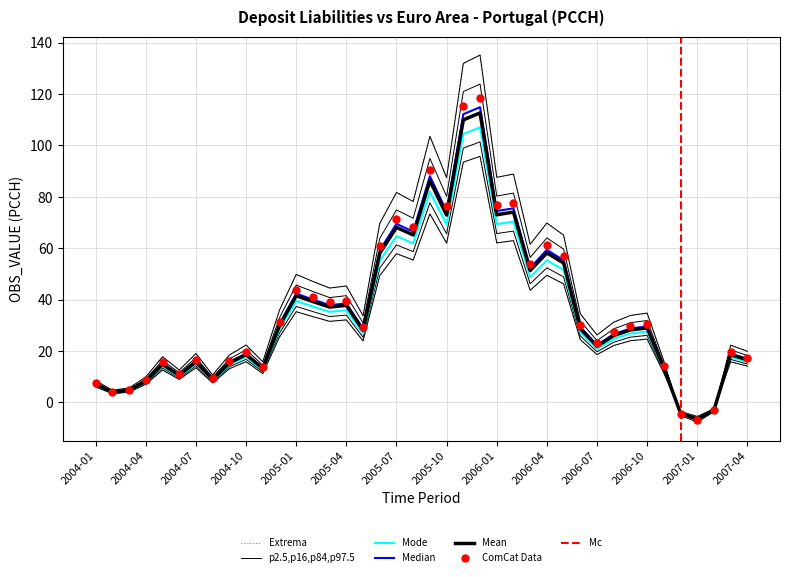

Rank the categories by value from highest to lowest.

2005-12, 2005-11, 2005-09, 2006-02, 2006-01, 2005-10, 2005-07, 2005-08, 2006-04, 2005-06, 2006-05, 2006-03, 2005-01, 2005-02, 2005-04, 2005-03, 2004-12, 2006-10, 2006-06, 2006-09, 2005-05, 2006-08, 2006-07, 2004-10, 2007-03, 2007-04, 2004-07, 2004-09, 2004-05, 2006-11, 2004-11, 2004-06, 2004-08, 2004-04, 2004-01, 2004-03, 2004-02, 2007-02, 2006-12, 2007-01